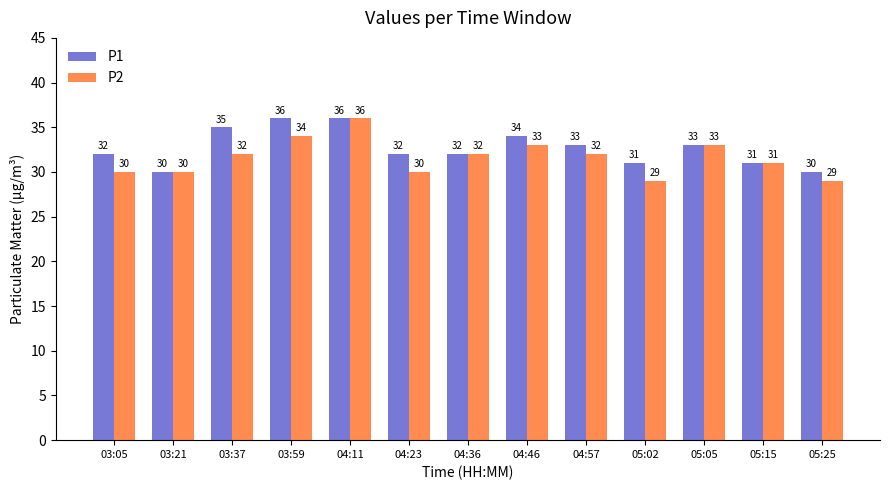

List the series in order of their overall mean, lowest first.

P2, P1